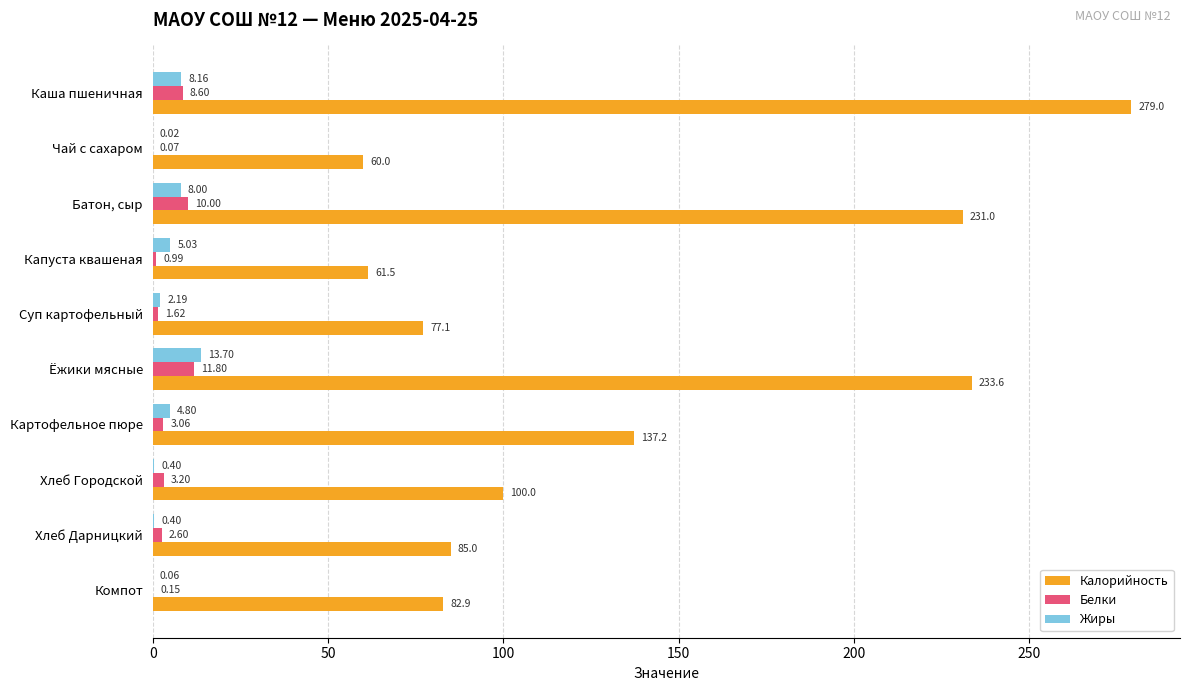

Is the value of Белки at Батон, сыр greater than the value of Калорийность at Хлеб Городской?

No